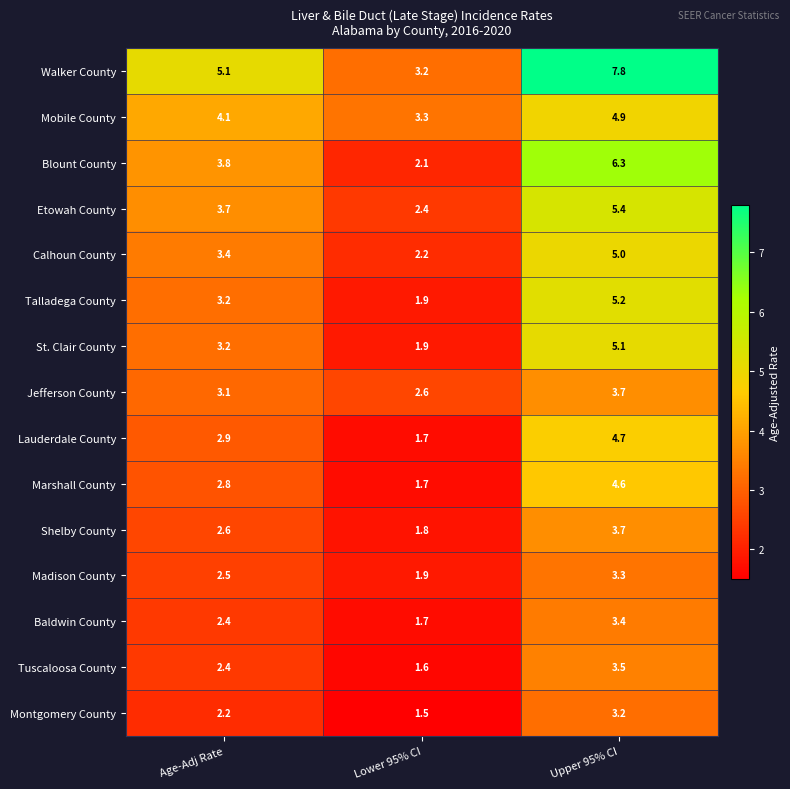

What is the difference between the maximum and minimum values in the Blount County series?

4.2